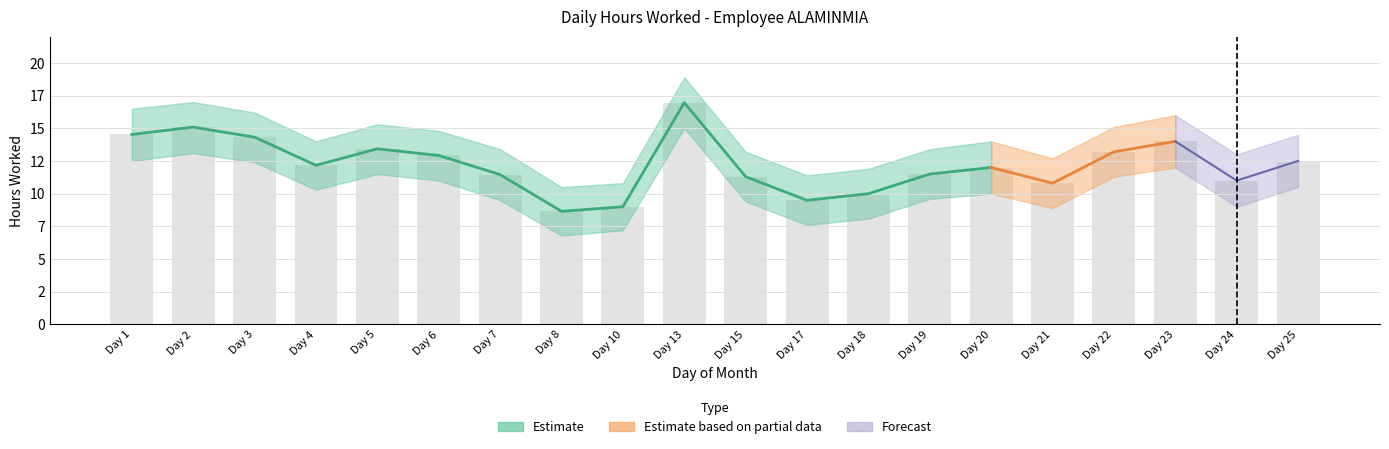

Is the value of Lower Bound at 25 greater than the value of Upper Bound at 13?

No